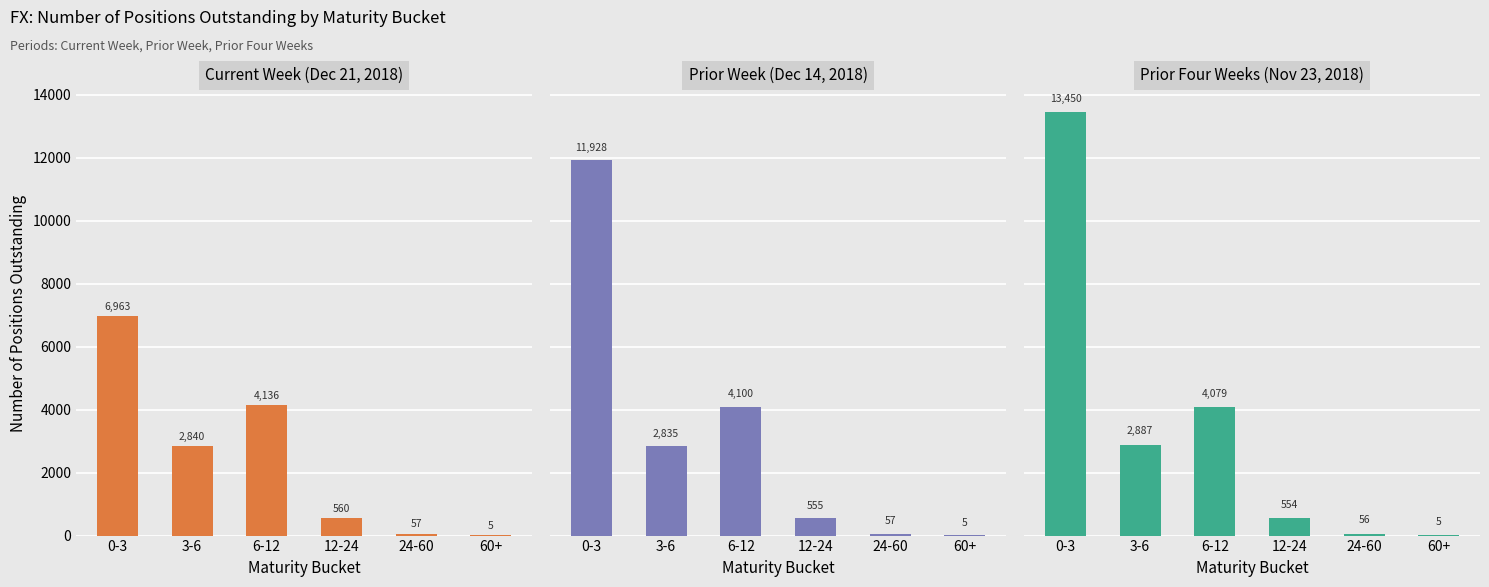

Which series has the largest range (max minus min)?

FX Prior Four Weeks Positions